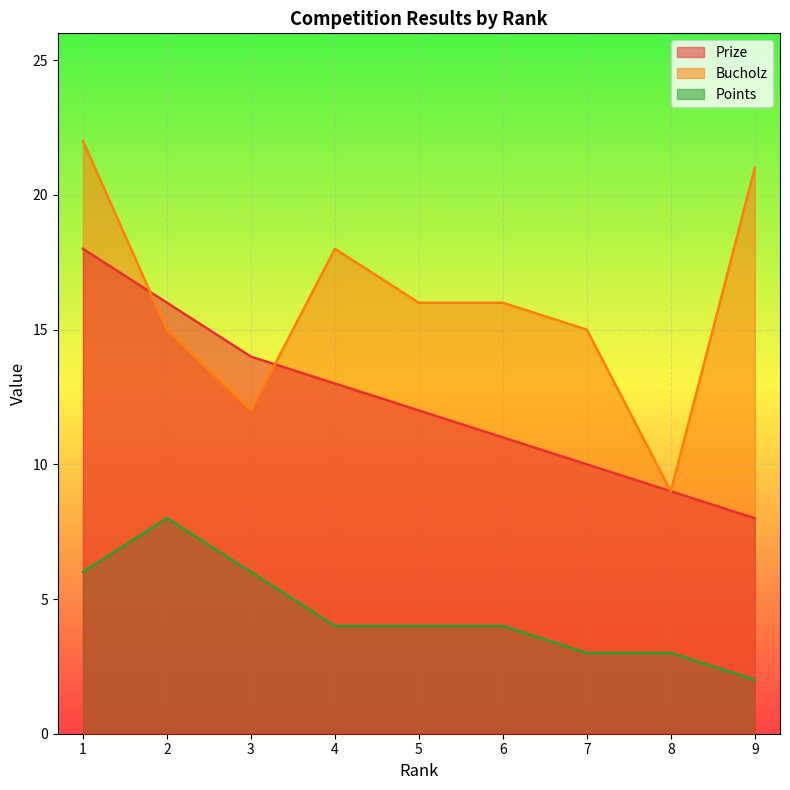

What is the average value of the Bucholz series?

16